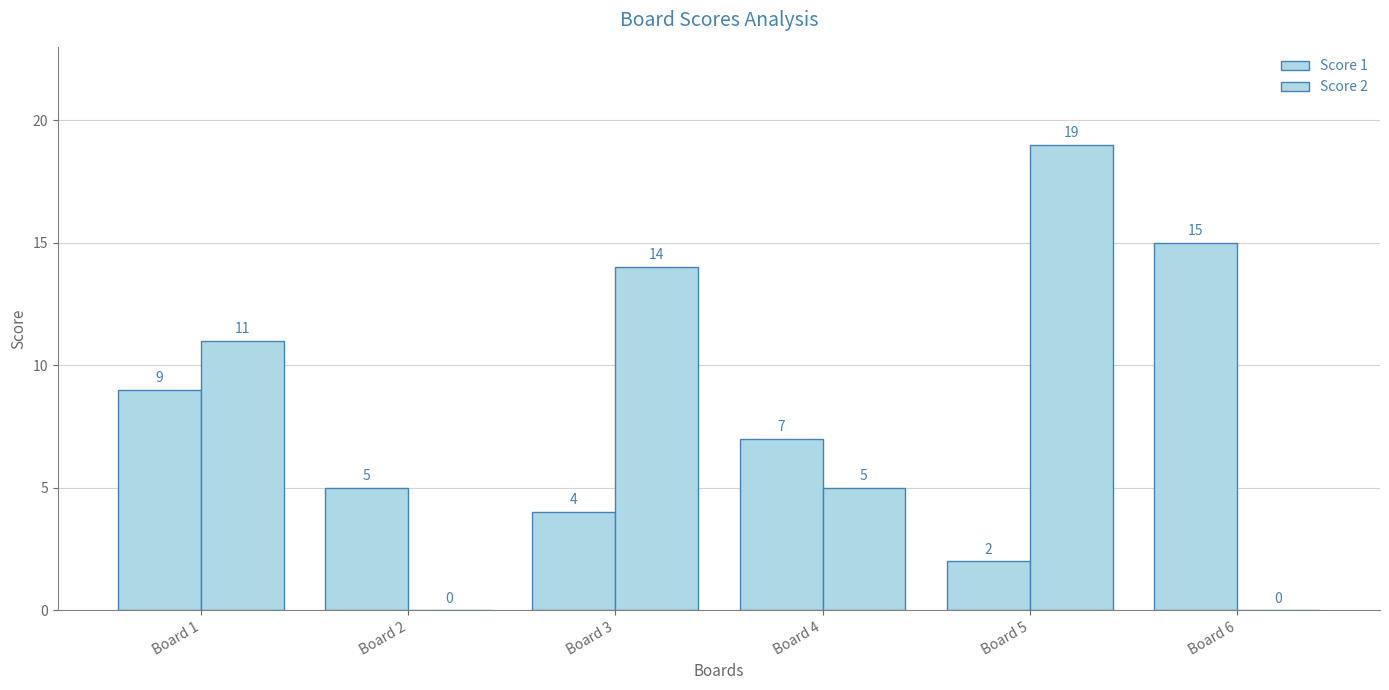

At how many categories does at least one series exceed 9?

4